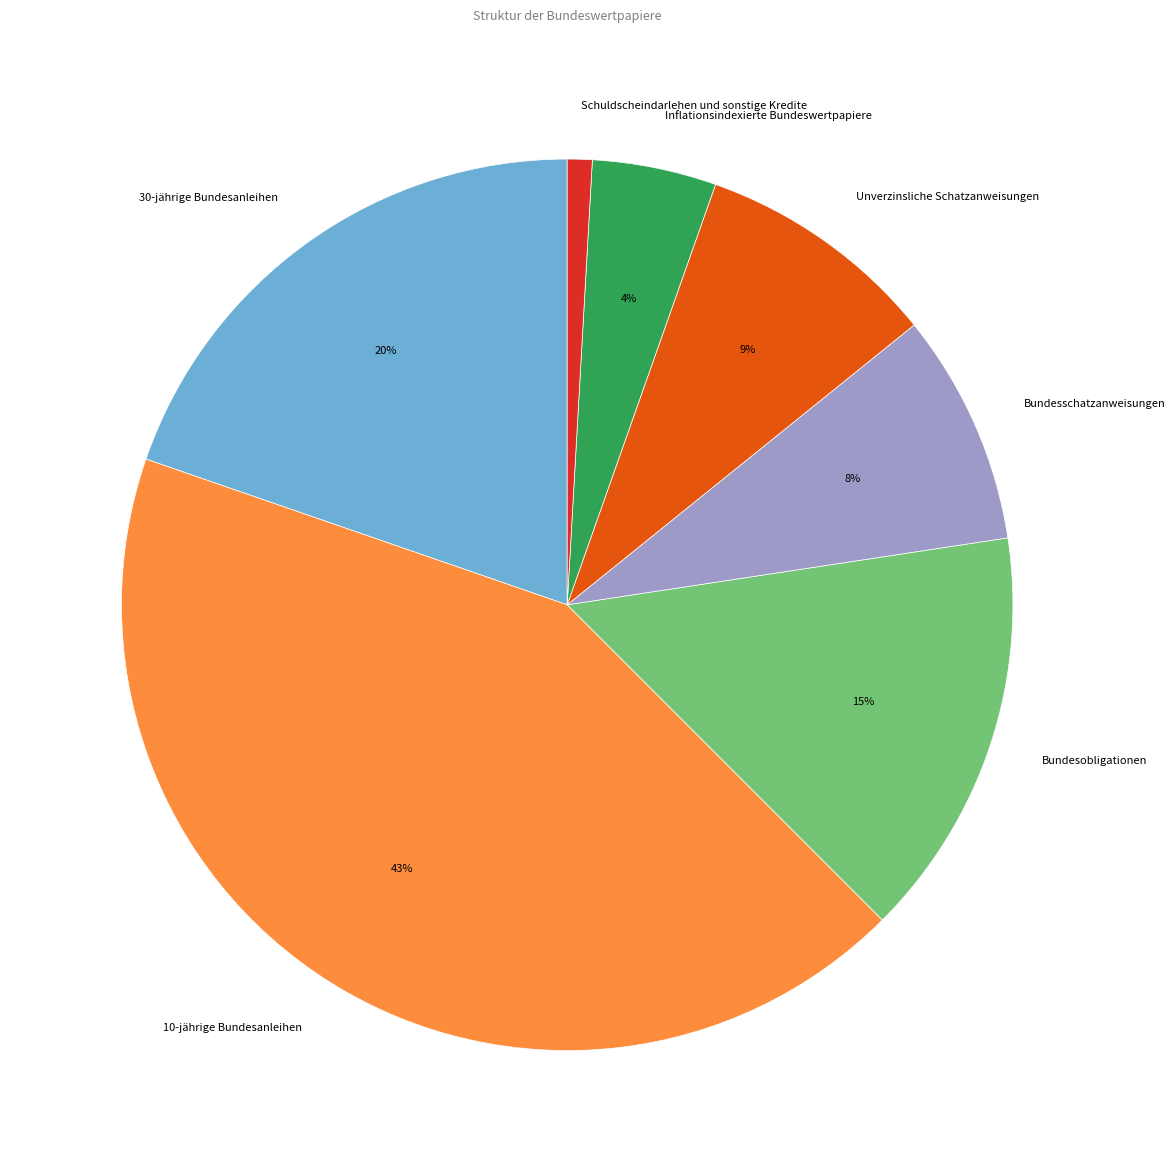

Does Unverzinsliche Schatzanweisungen represent more than half of the total?

No